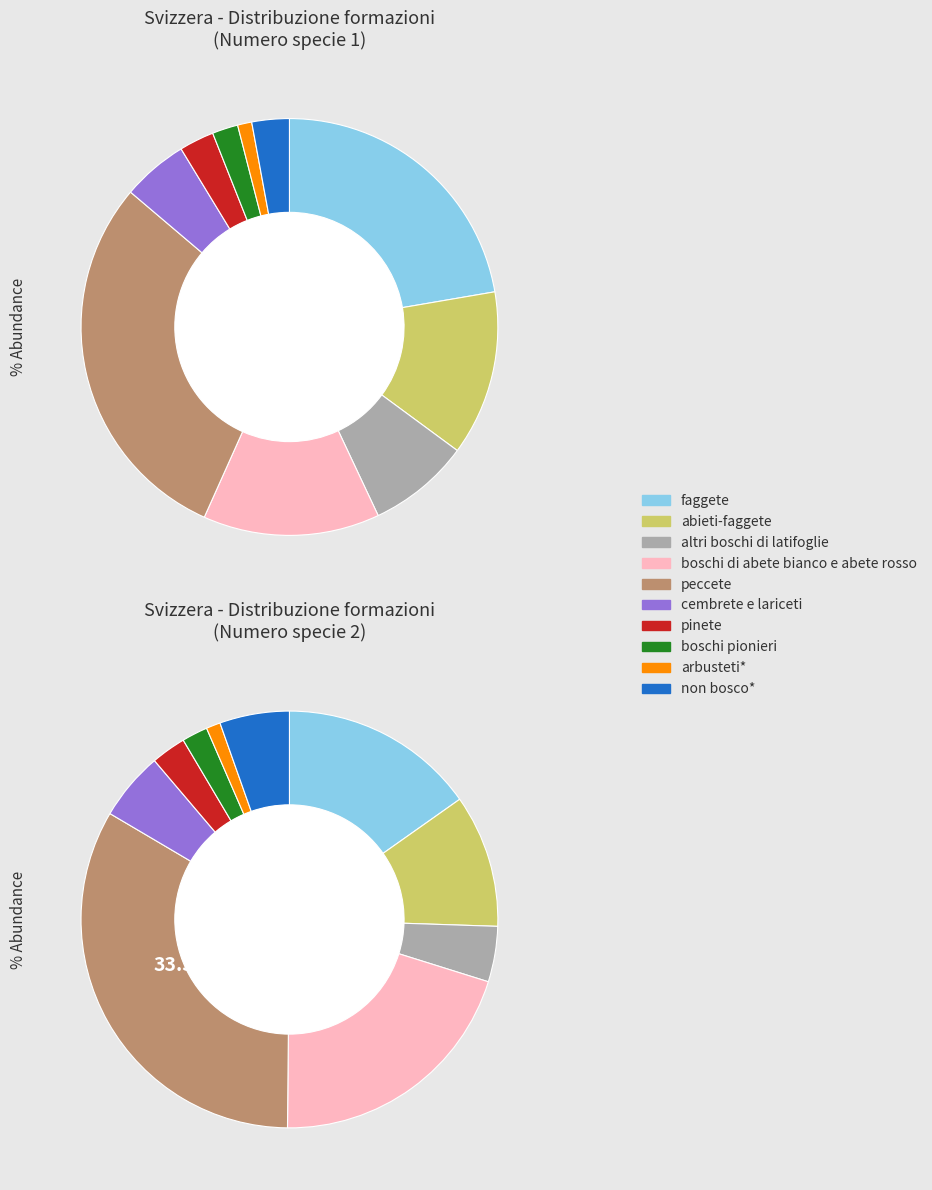

Which has a higher value, pinete or boschi pionieri?

pinete